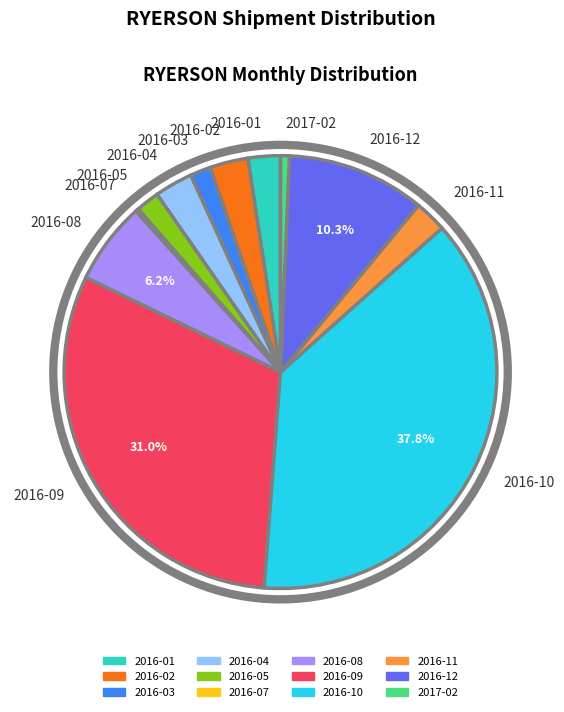

Does any single category account for the majority?

No